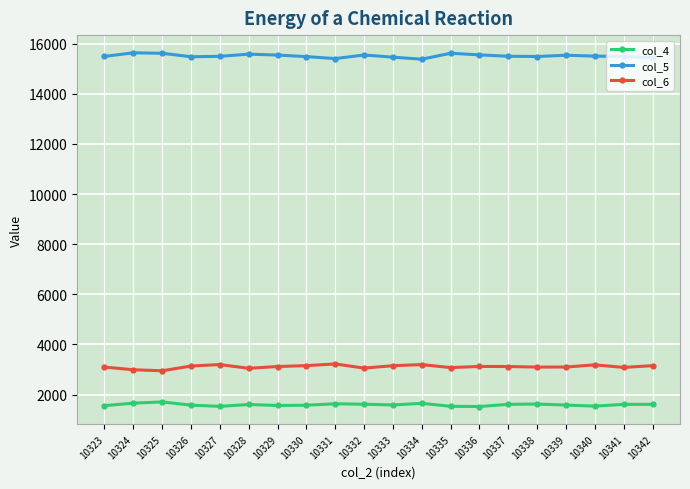

At 10330, list the series in order from largest to smallest.

col_5, col_6, col_4